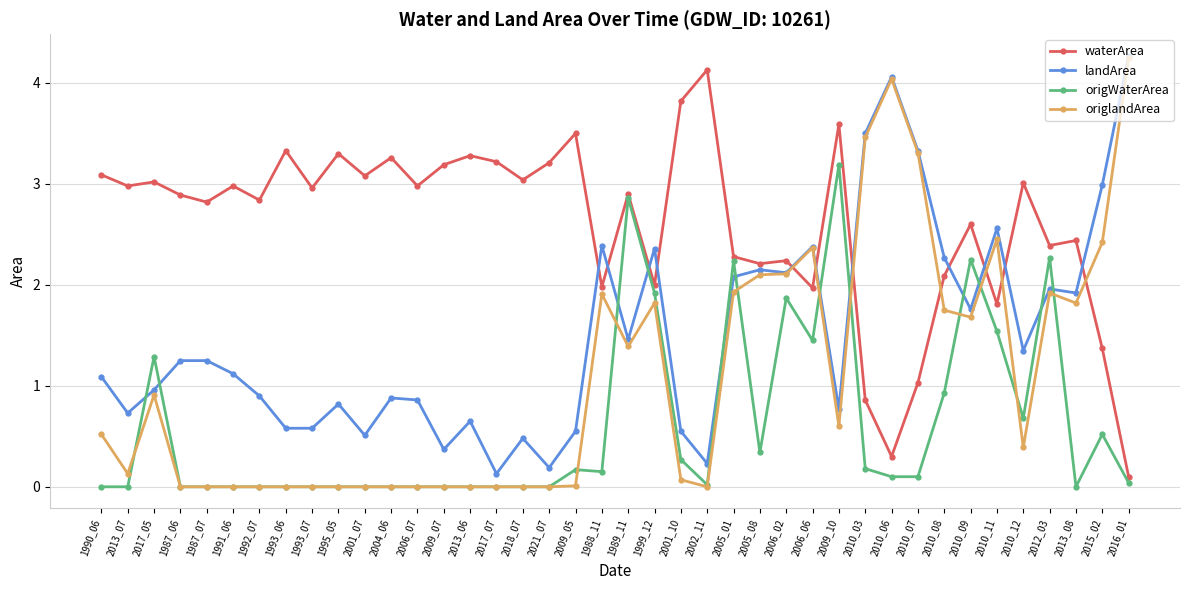

True or false: origWaterArea and waterArea cross at least once.

False